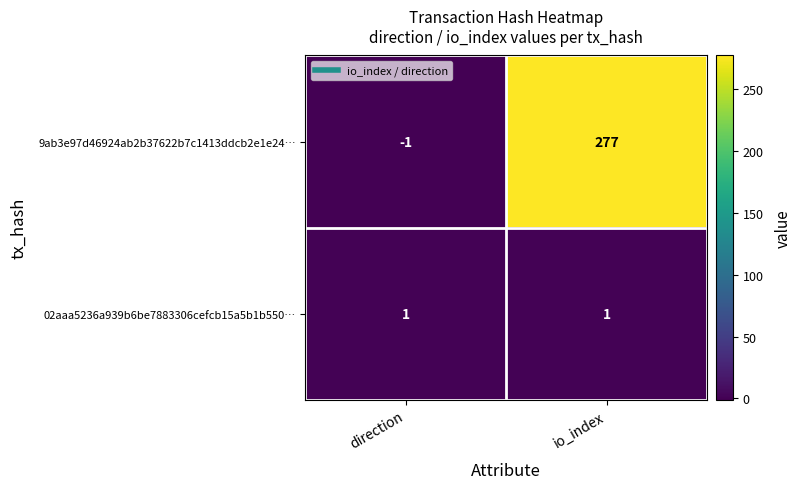

Rank the series by their average value, from highest to lowest.

9ab3e97d46924ab2b37622b7c1413ddcb2e1e24…, 02aaa5236a939b6be7883306cefcb15a5b1b550…